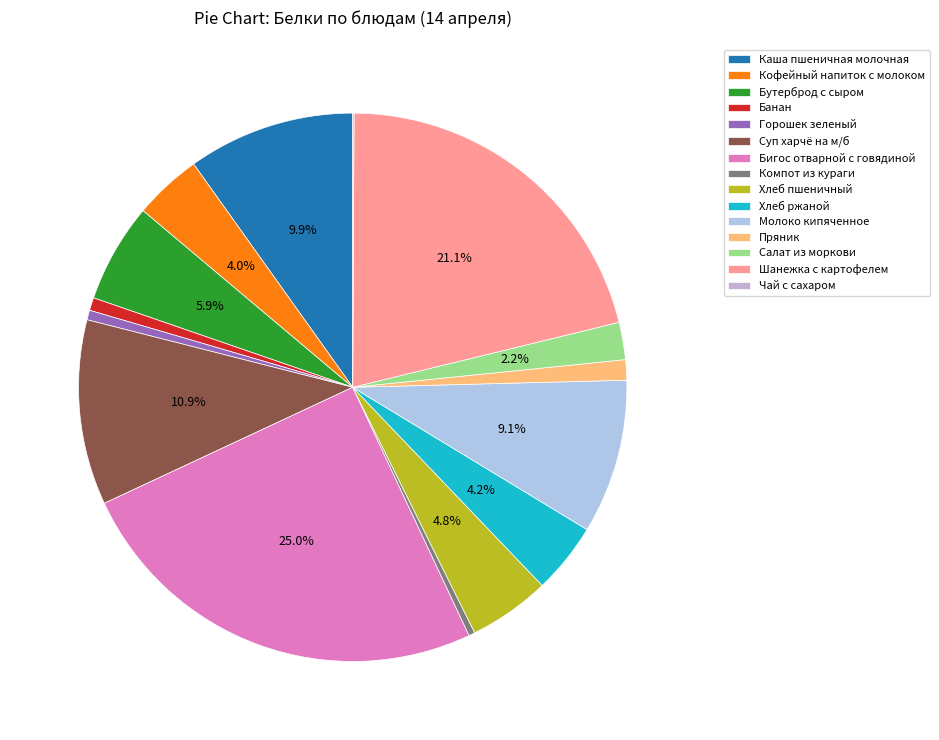

Do Хлеб пшеничный and Молоко кипяченное together represent more than half of the pie?

No